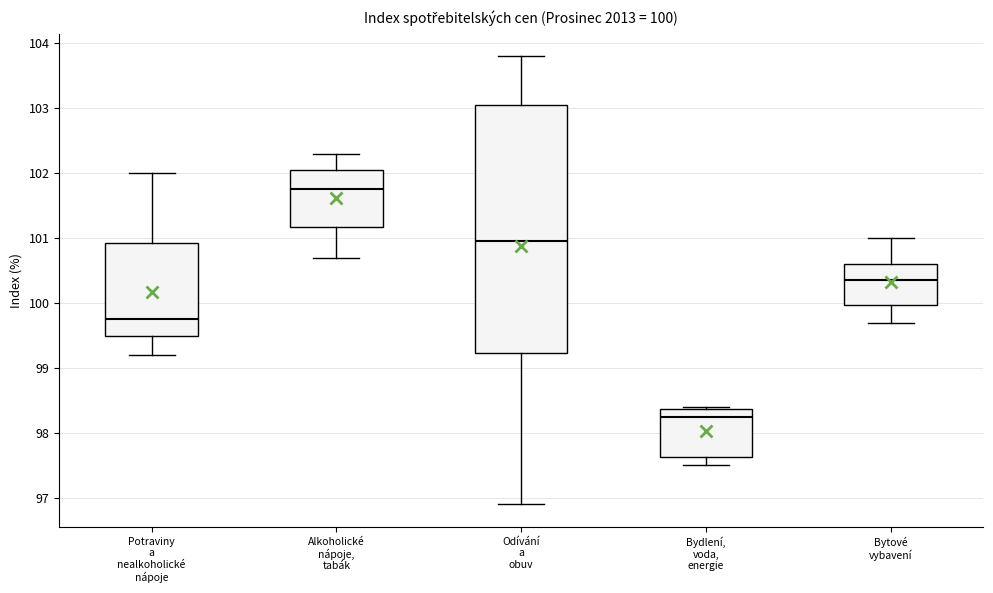

Which box has the lowest median line?

Bydlení, voda, energie